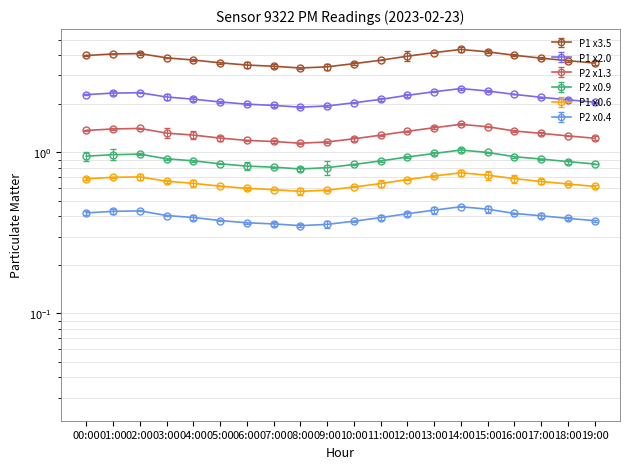

True or false: P2 and P1 intersect in this chart.

False